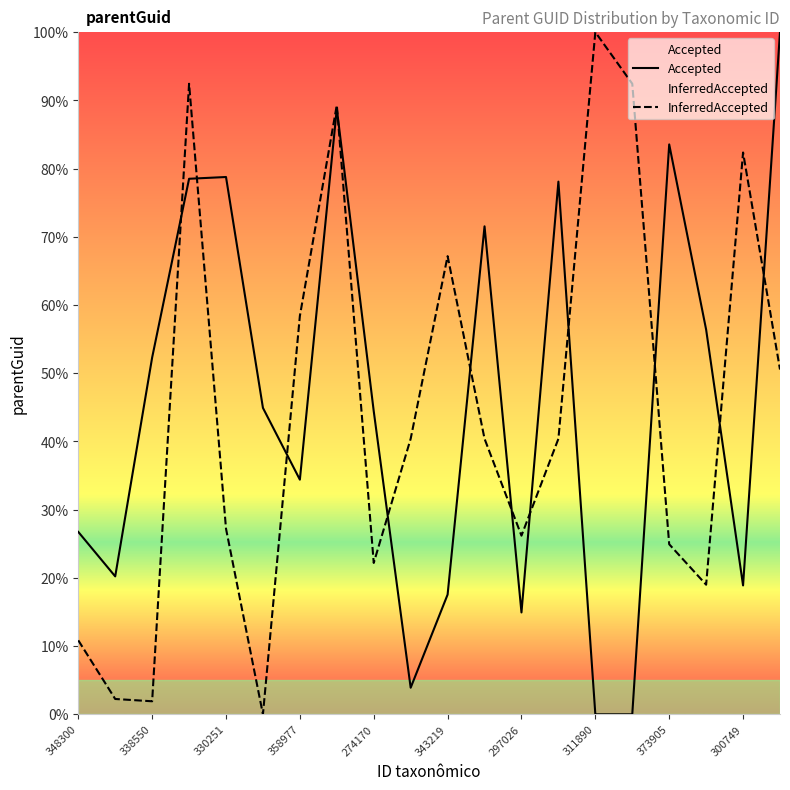

What position from the left is 17?

18